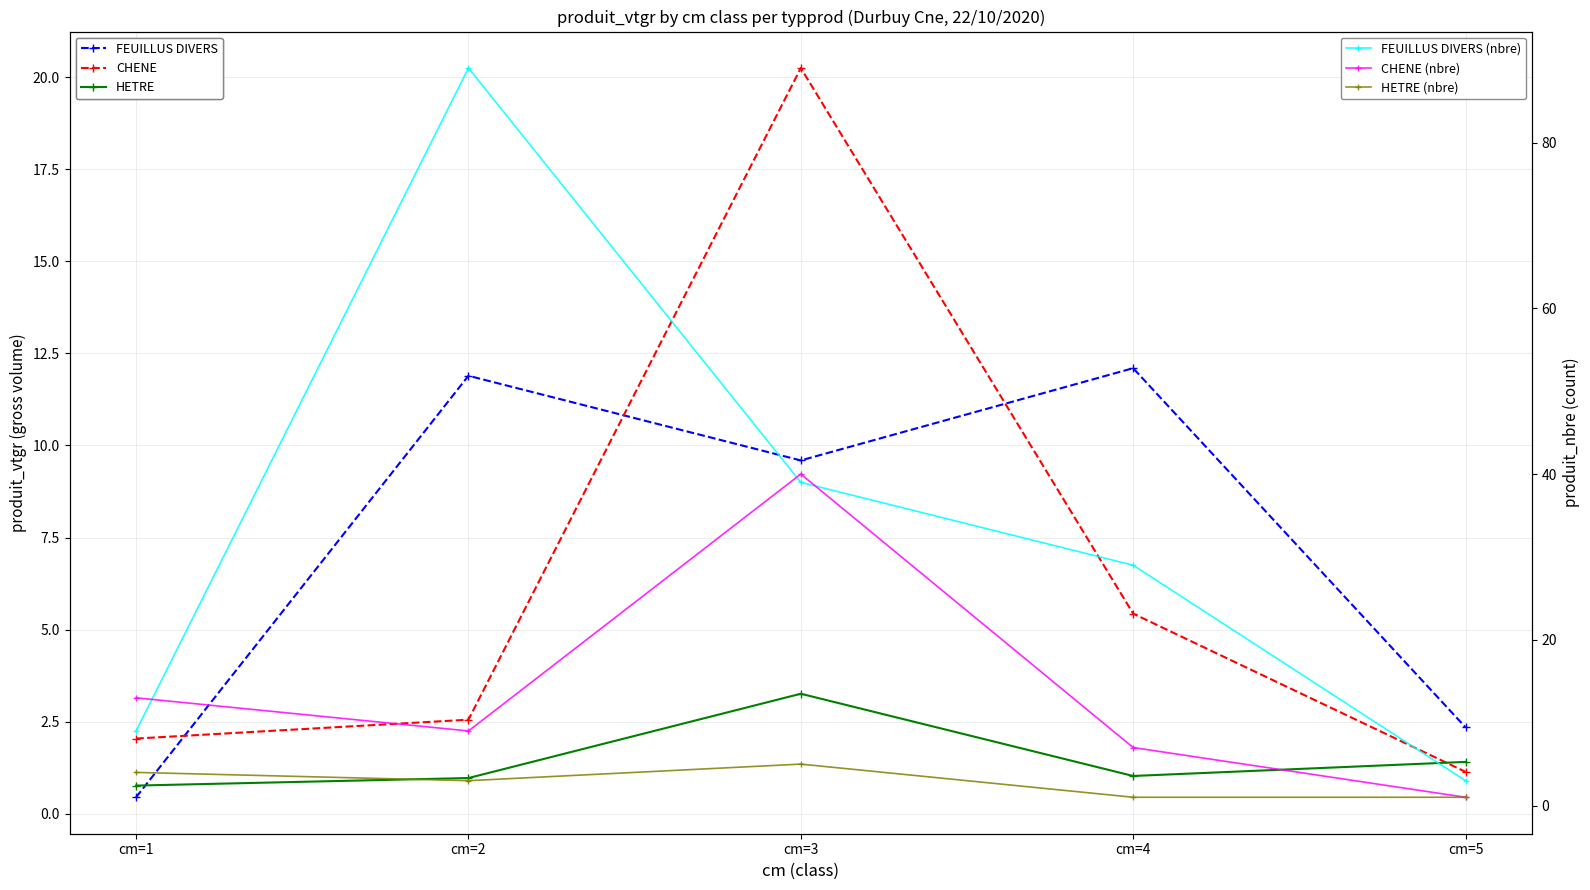

Count the number of data series in this chart.

6